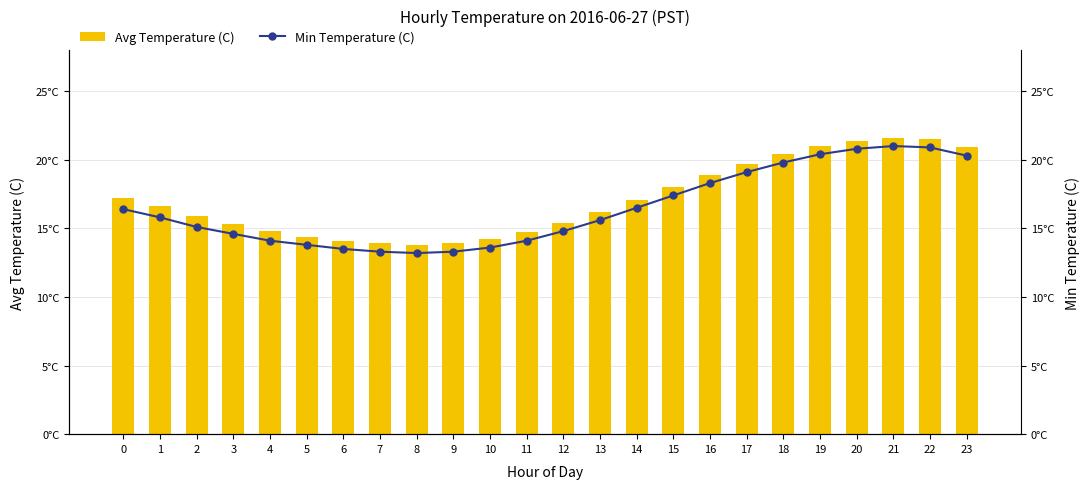

List the labels in order of Avg Temperature (C) value, largest first.

21, 22, 20, 19, 23, 18, 17, 16, 15, 0, 14, 1, 13, 2, 12, 3, 4, 11, 5, 10, 6, 7, 9, 8